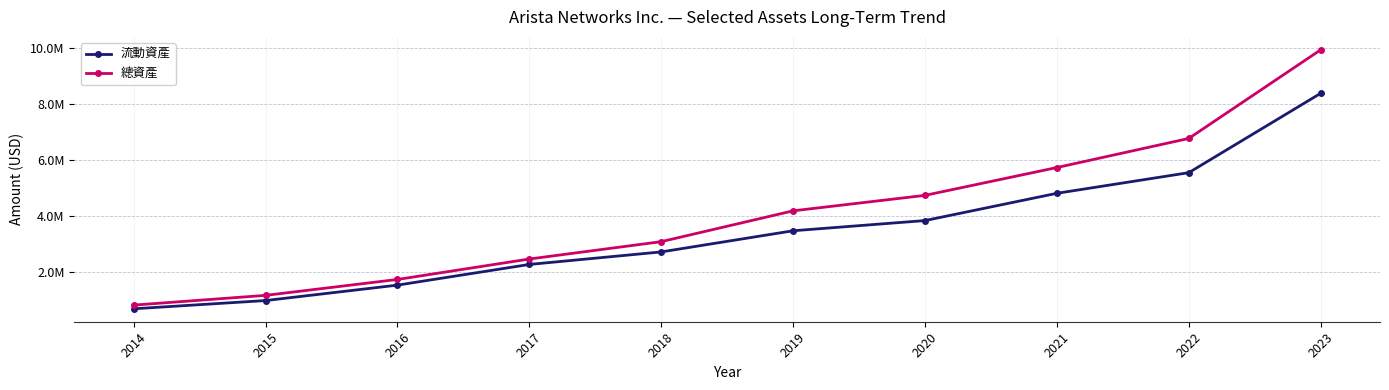

Is this an area chart (filled region under the line)?

No